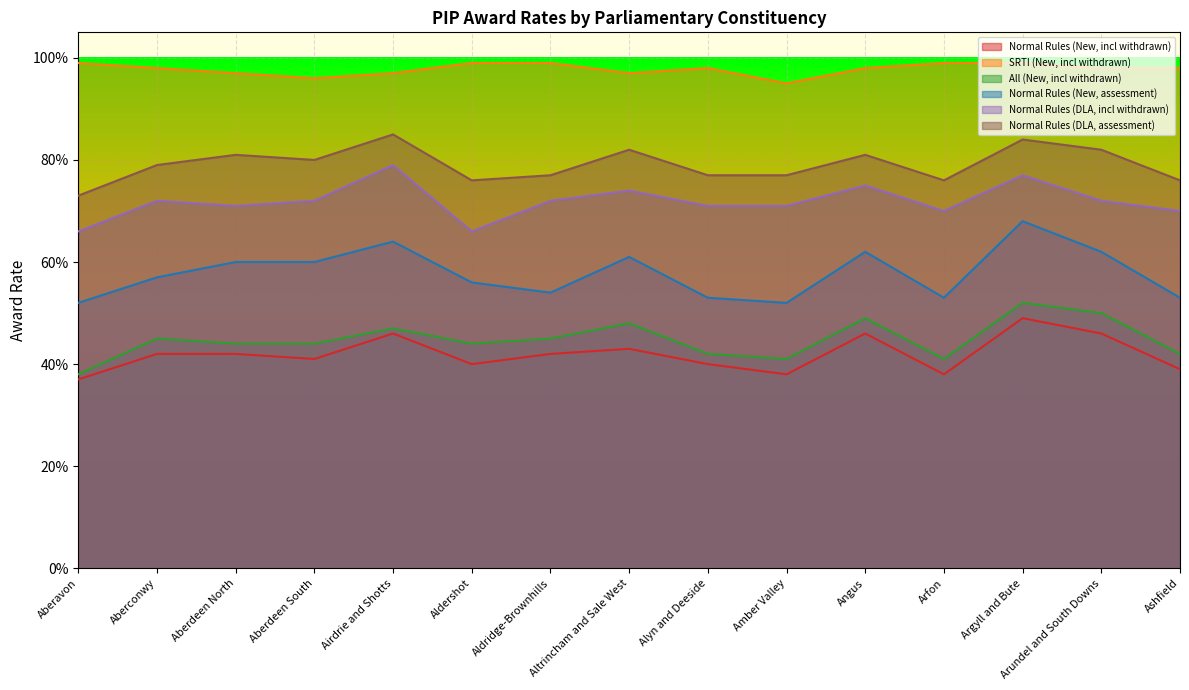

Which series has the largest range (max minus min)?

Normal Rules (New, assessment)